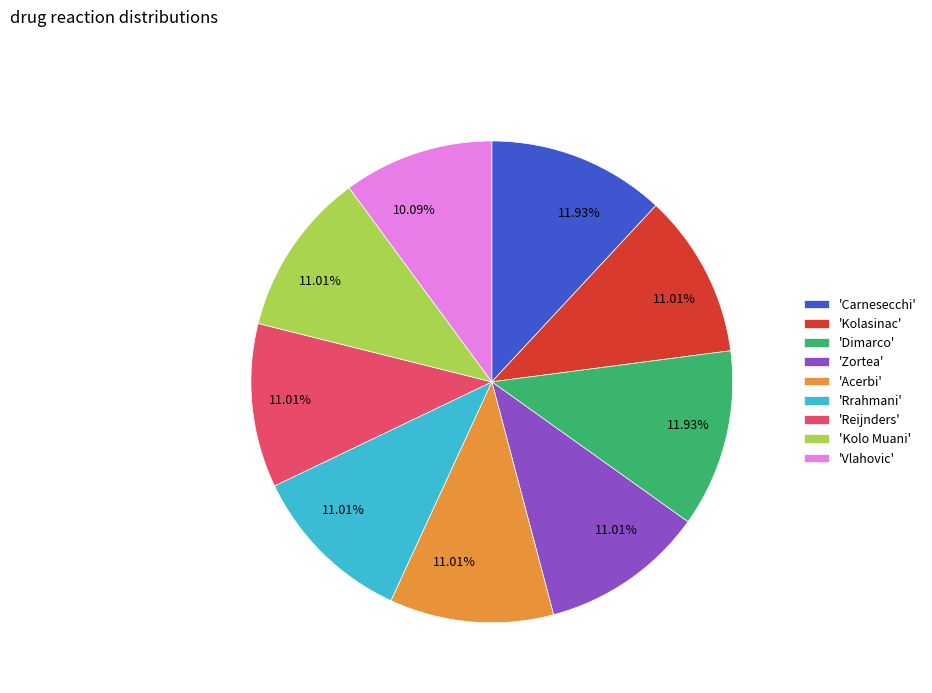

Is 'Dimarco' the majority of the pie?

No